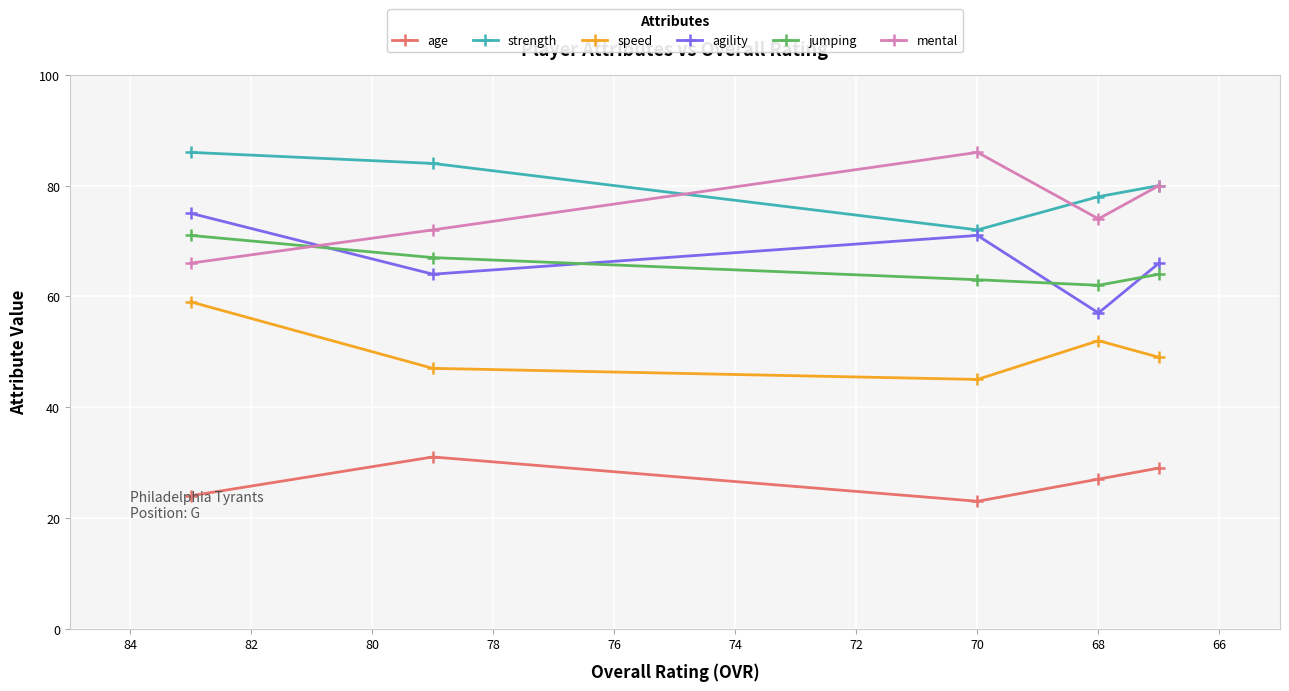

How many values in the strength series exceed 80?

2